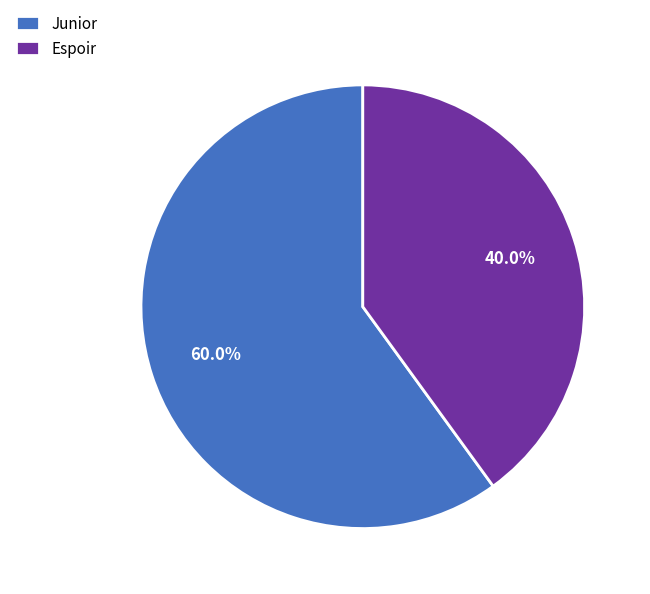

What percentage is the Espoir slice, to the nearest percent?

40%